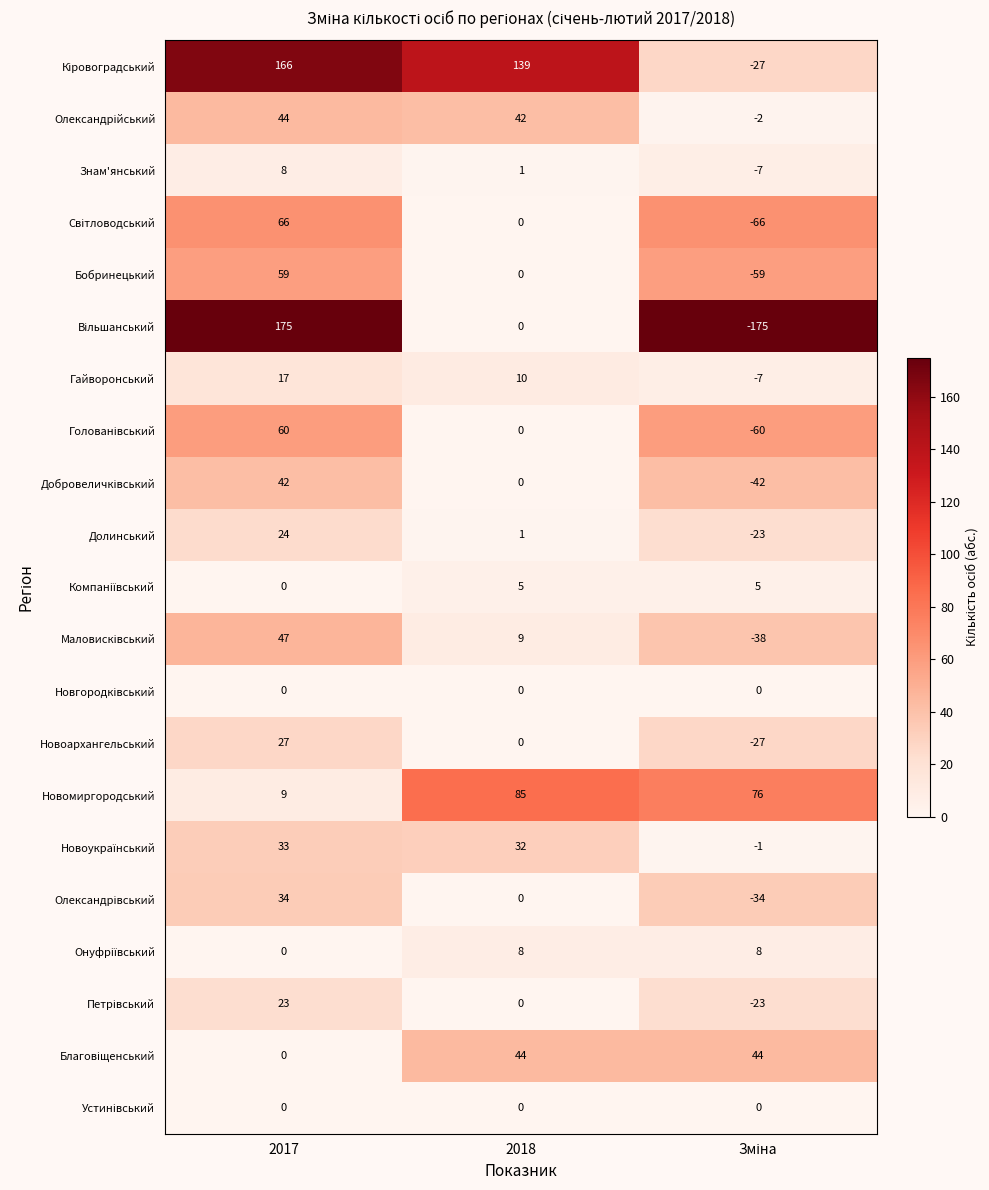

What is the difference between the second highest and minimum values in the Гайворонський series?

17